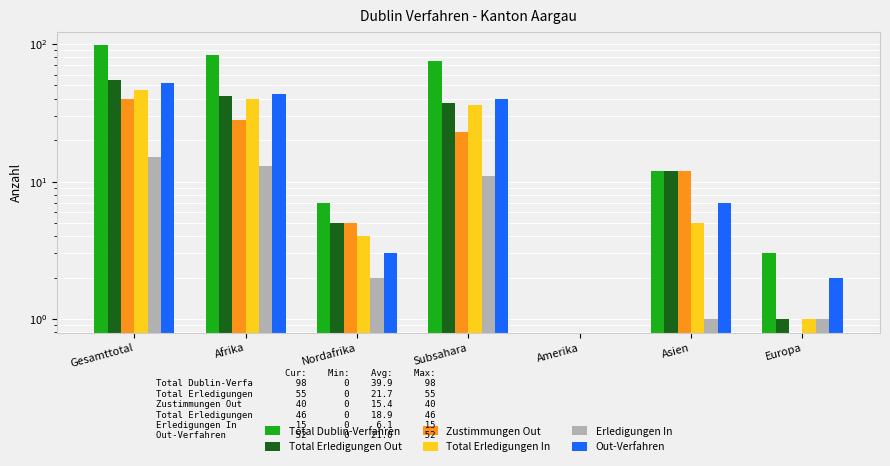

Which series has the largest range (max minus min)?

Total Dublin-Verfahren